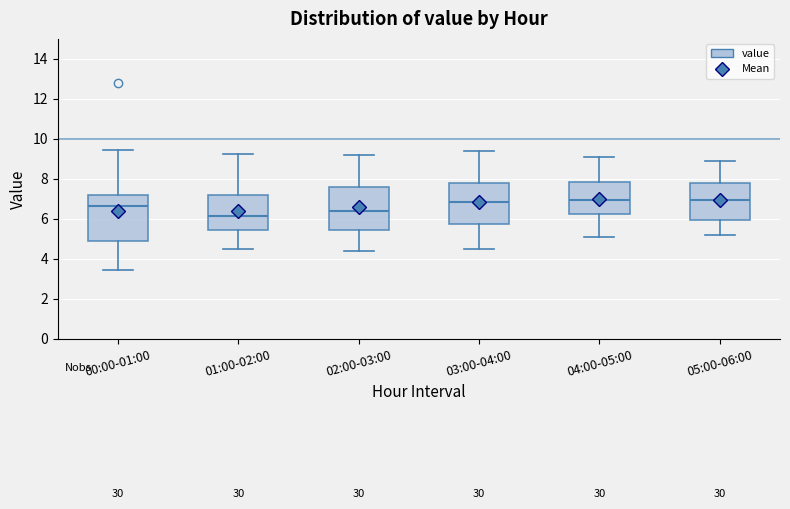

Reading left to right, read every box against the y-axis: the position of its median line, the range the box covers, and the ends of its whiskers. The values are not printed on the chart, so give them approximately, as read against the axis.

00:00-01:00: median 6.6, box 4.8 to 7.2, whiskers 3.4 to 9.4
01:00-02:00: median 6.2, box 5.4 to 7.2, whiskers 4.6 to 9.2
02:00-03:00: median 6.4, box 5.4 to 7.6, whiskers 4.4 to 9.2
03:00-04:00: median 6.8, box 5.8 to 7.8, whiskers 4.6 to 9.4
04:00-05:00: median 7.0, box 6.2 to 7.8, whiskers 5.2 to 9.2
05:00-06:00: median 7.0, box 6.0 to 7.8, whiskers 5.2 to 9.0